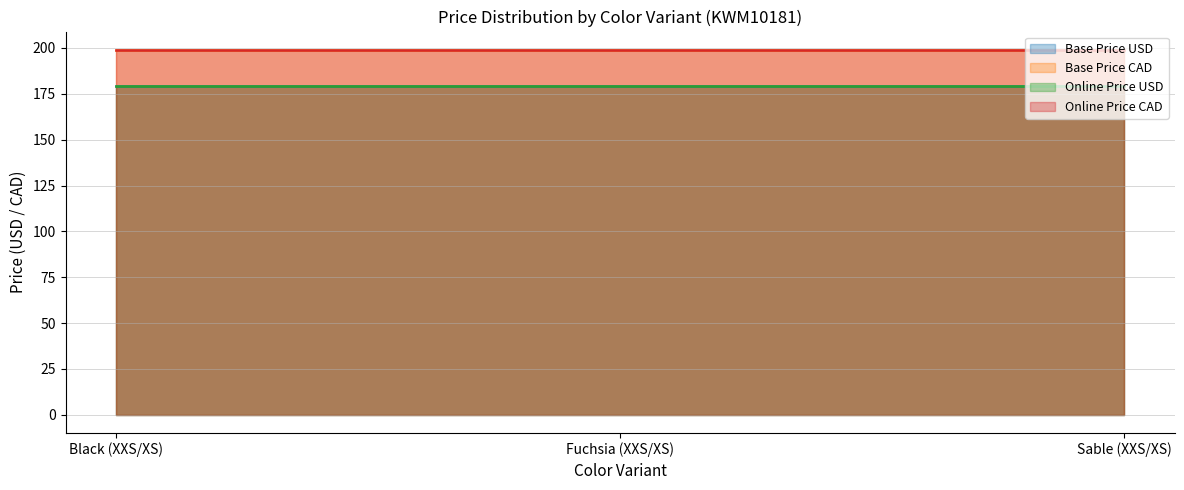

What is the sum of all Online Price CAD values?

597